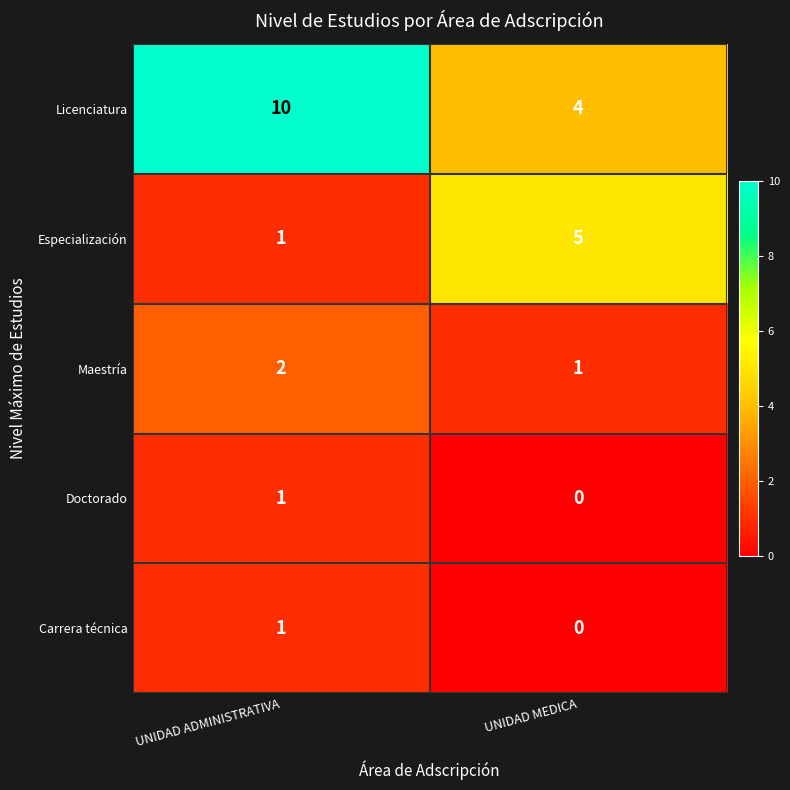

At which category is the sum across all series the highest?

UNIDAD ADMINISTRATIVA